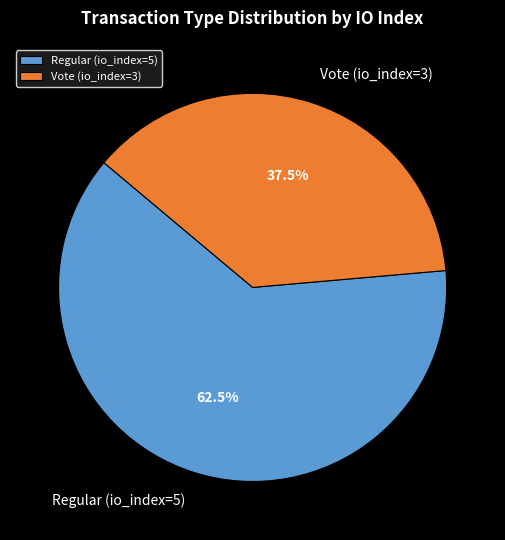

Is Vote (io_index=3) the majority of the pie?

No